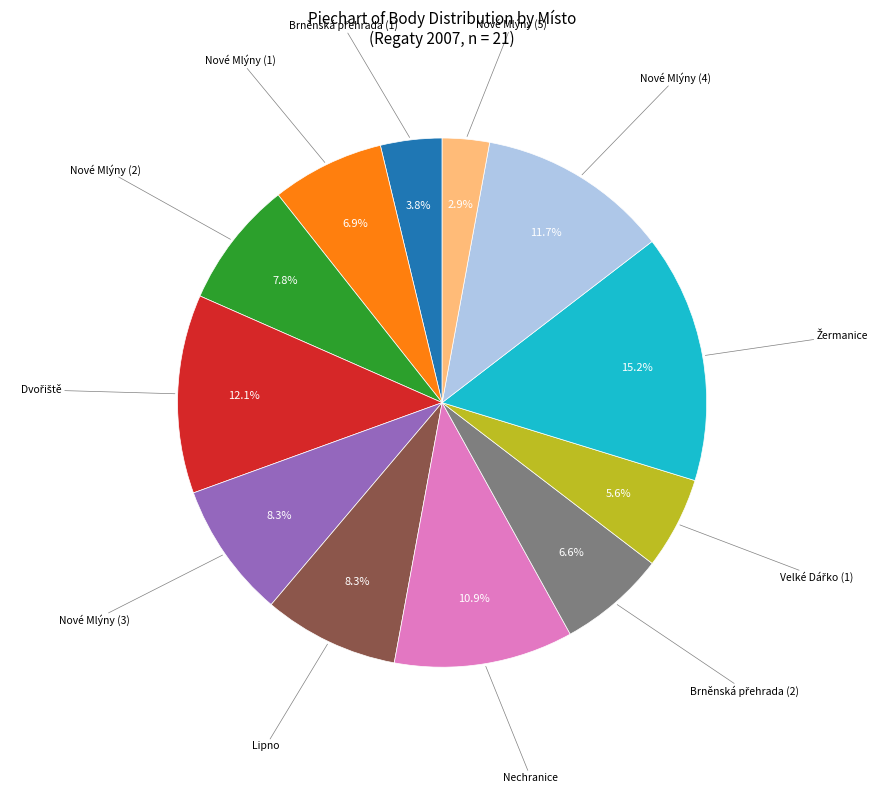

Is there a majority slice in this chart?

No